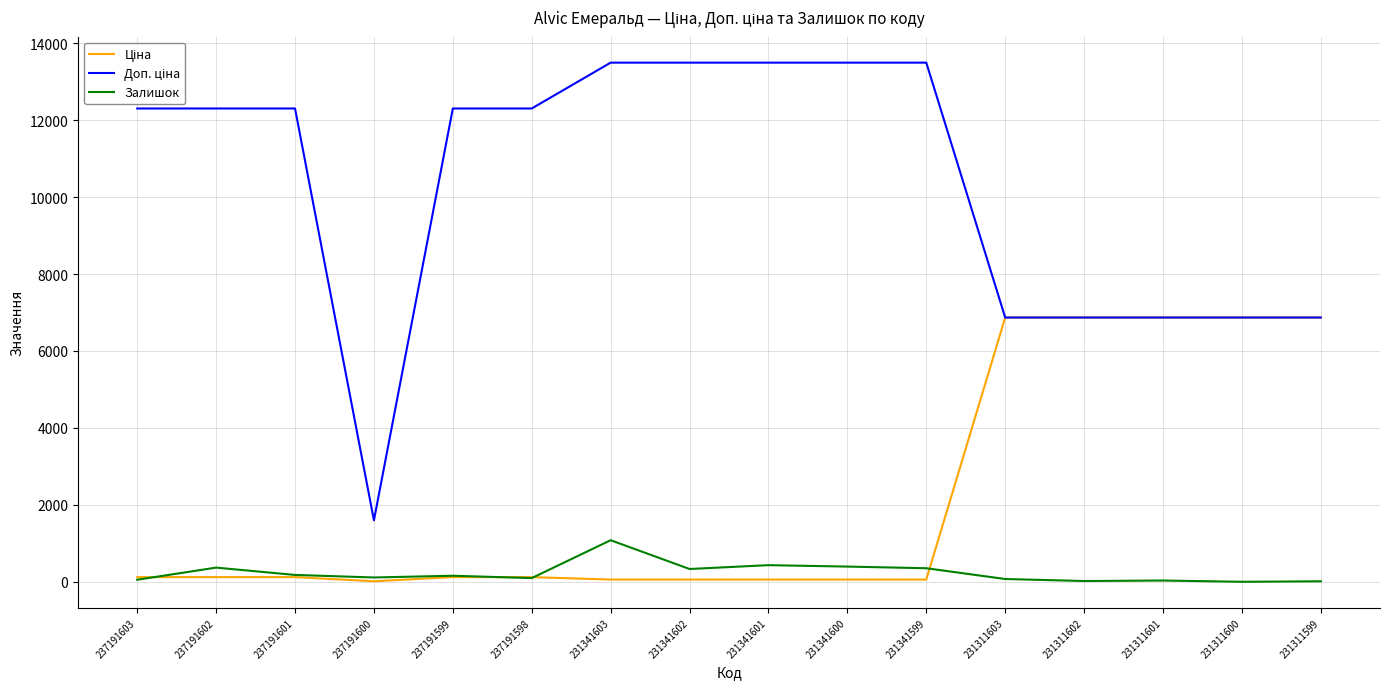

How many lines are shown in the chart?

3